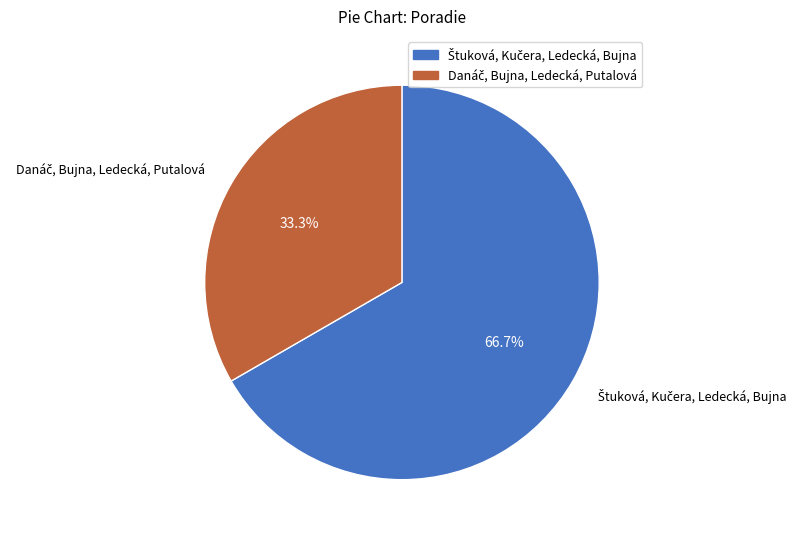

Is there a majority slice in this chart?

Yes